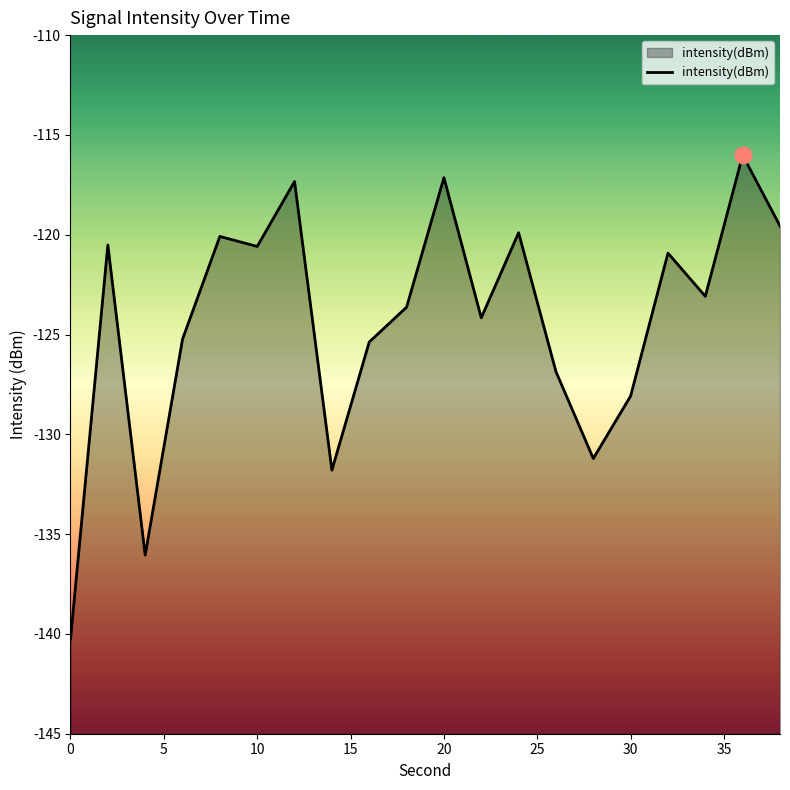

Does the chart have visible grid lines?

No